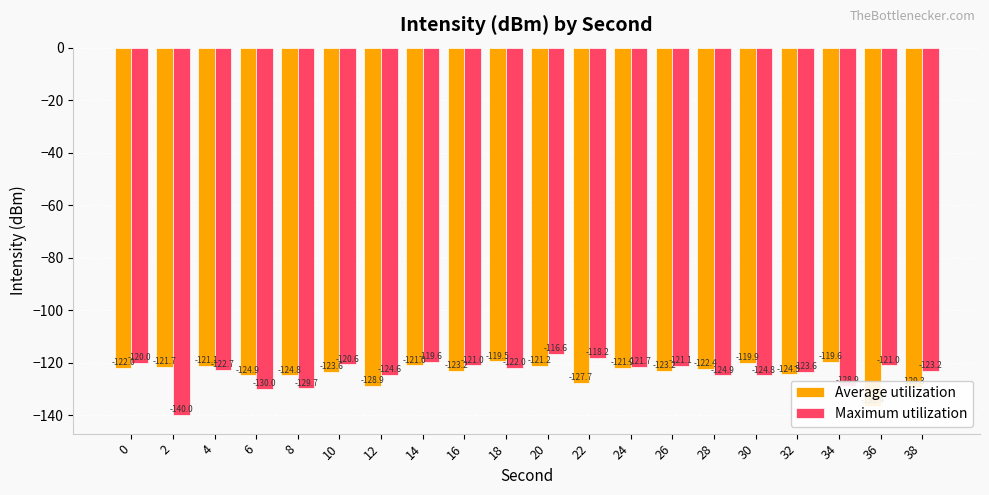

Which series changed the most between 2 and 14?

Maximum utilization